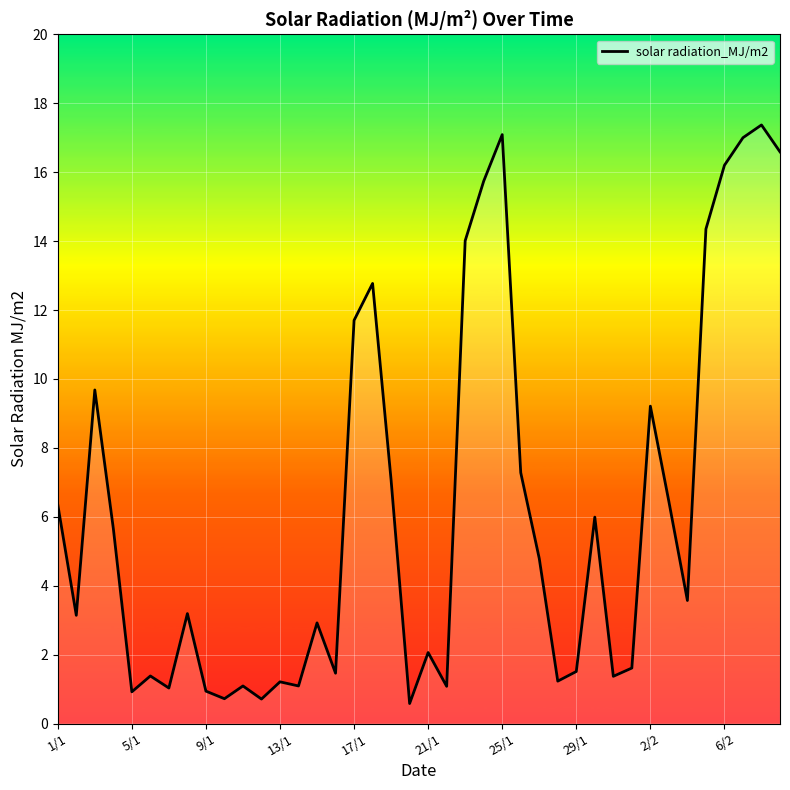

What is the minimum value shown in the chart?

0.6